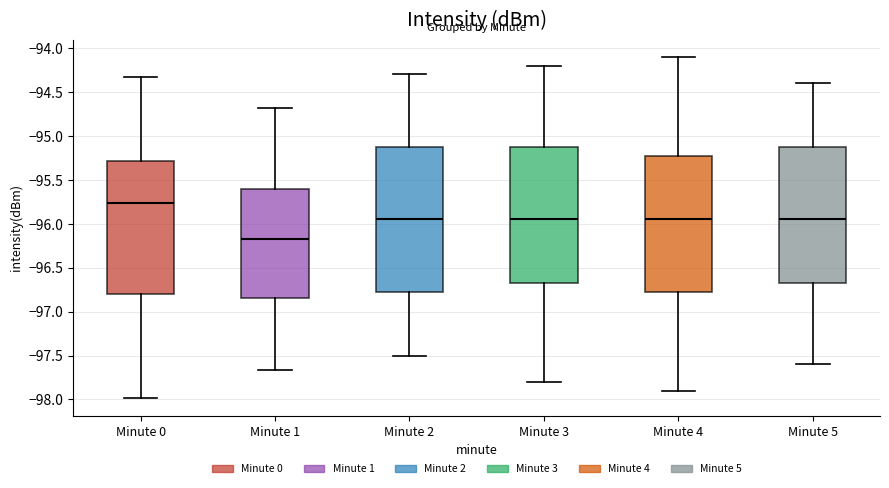

Reading left to right, transcribe this box plot: for each box, give where its median line is, the range the box spans, and where its two whiskers end, as read against the y-axis. The values are not printed on the chart, so give them approximately, as read against the axis.

Minute 0: median -95.75, box -96.80 to -95.30, whiskers -98.00 to -94.35
Minute 1: median -96.20, box -96.85 to -95.60, whiskers -97.65 to -94.70
Minute 2: median -95.95, box -96.75 to -95.10, whiskers -97.50 to -94.30
Minute 3: median -95.95, box -96.65 to -95.10, whiskers -97.80 to -94.20
Minute 4: median -95.95, box -96.75 to -95.20, whiskers -97.90 to -94.10
Minute 5: median -95.95, box -96.65 to -95.10, whiskers -97.60 to -94.40